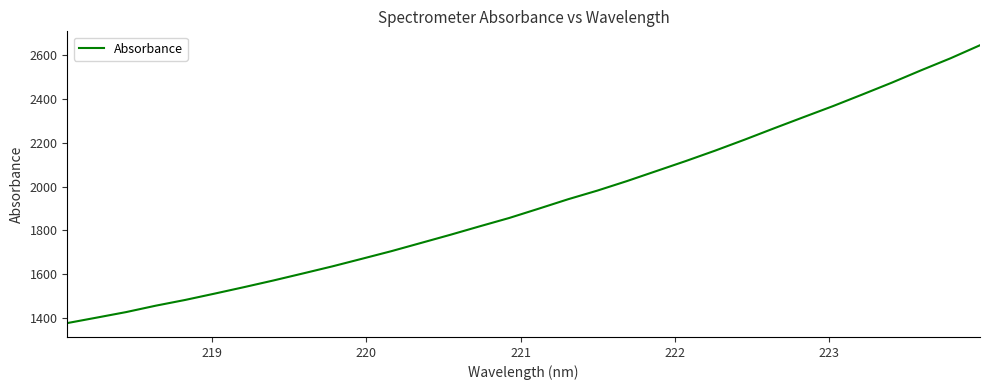

What is the maximum value shown in the chart?

2646.8